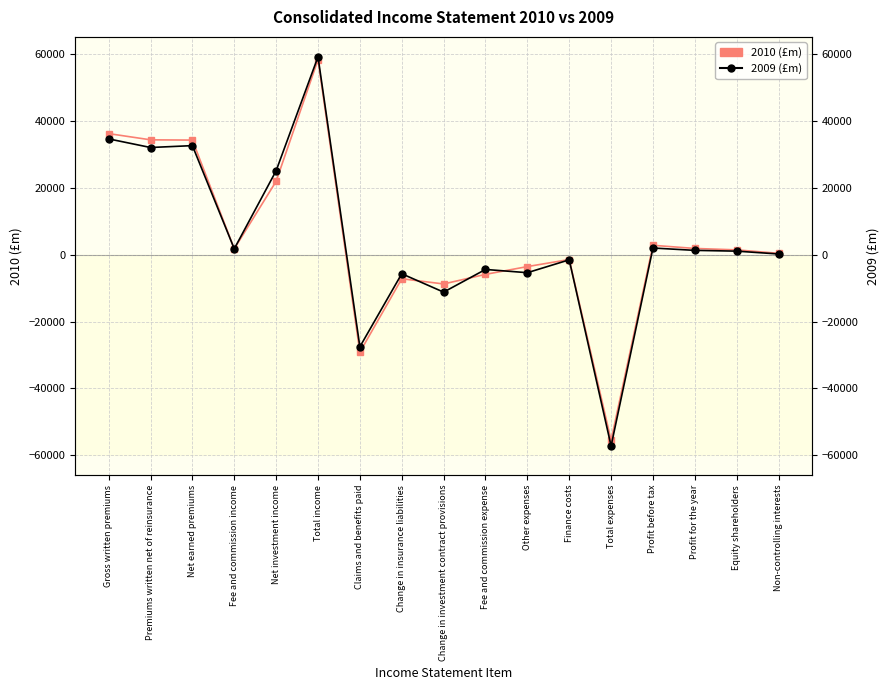

Where do 2010 (£m) and 2009 (£m) first cross each other?

Net earned premiums and Fee and commission income